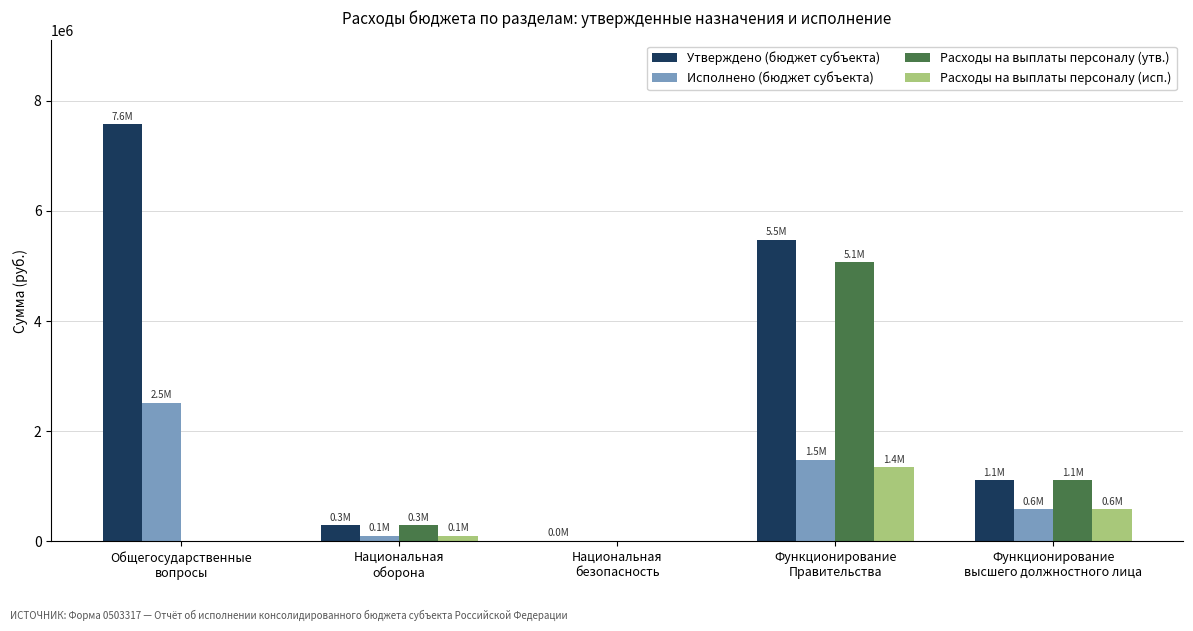

What is the greatest value displayed?

7578400.0